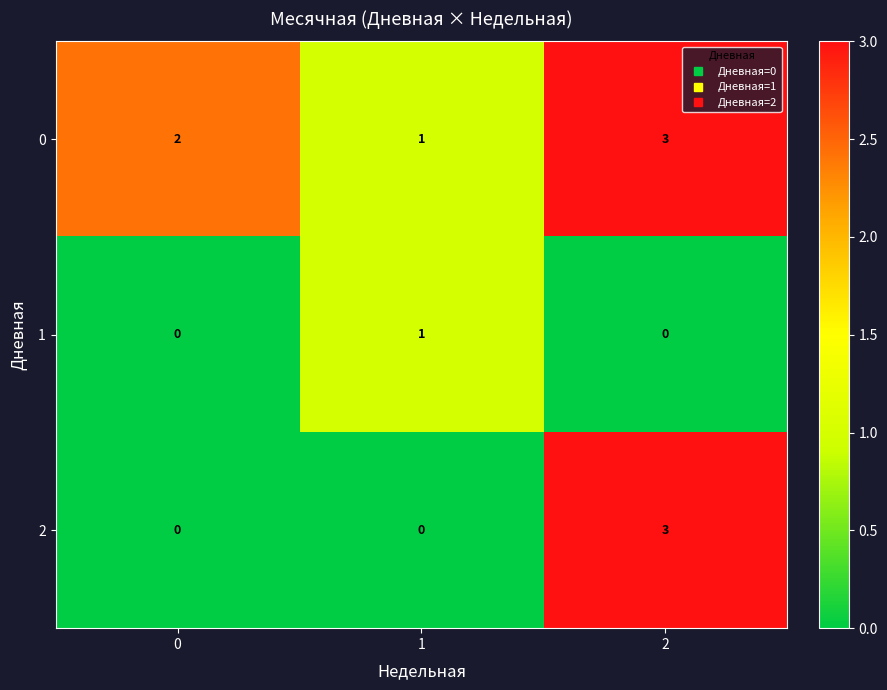

What is the spread (max minus min) of values at 2?

3